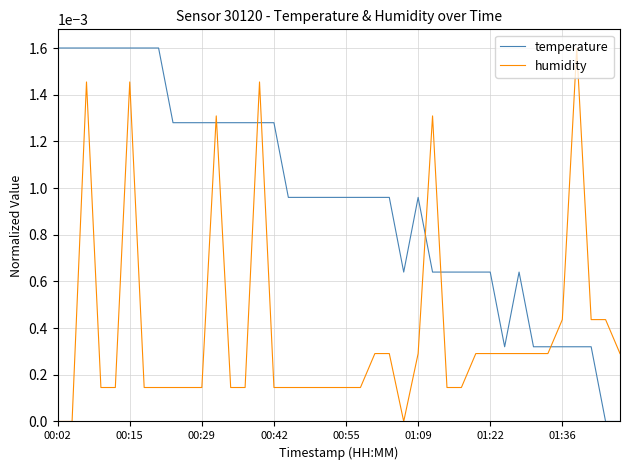

Which series has the largest total across all categories?

temperature